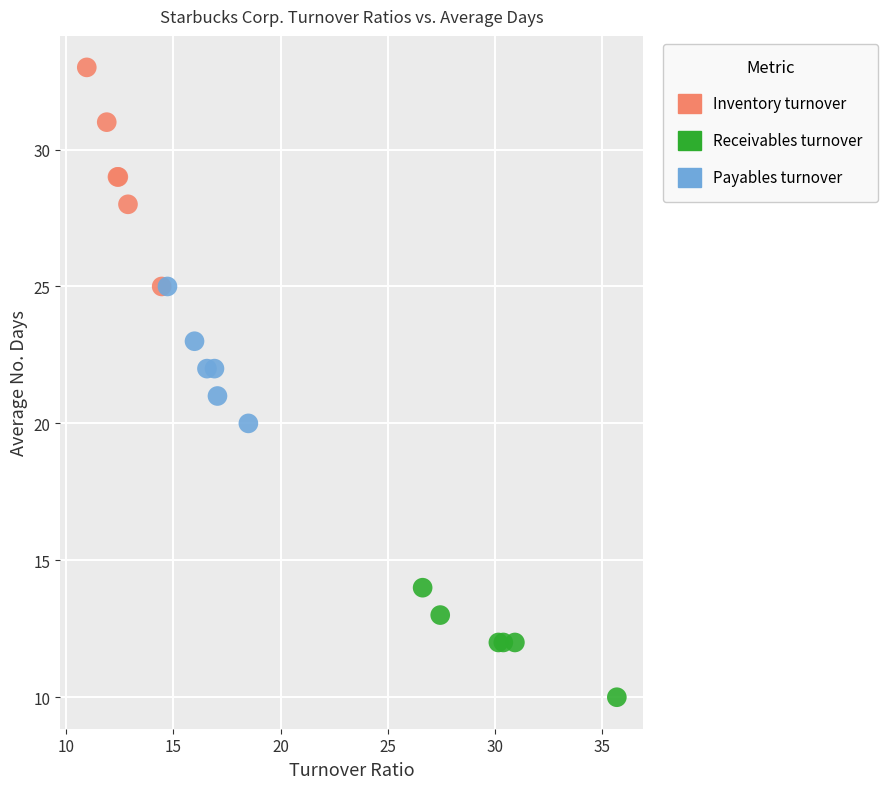

Which series reaches the minimum Y coordinate?

Receivables turnover